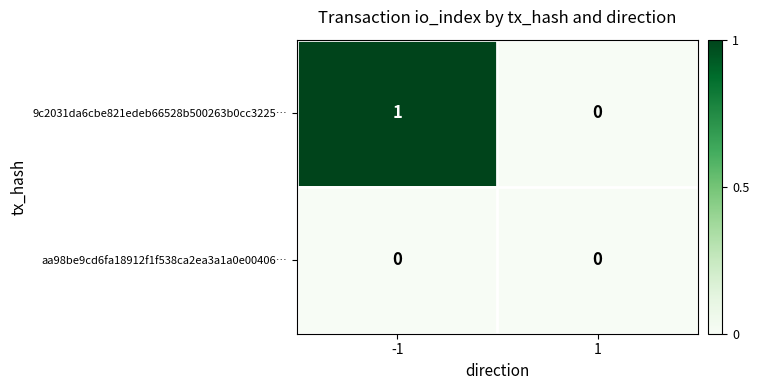

The value of 9c2031da6cbe821edeb66528b500263b0cc3225… at 1 is 1. True or false?

False